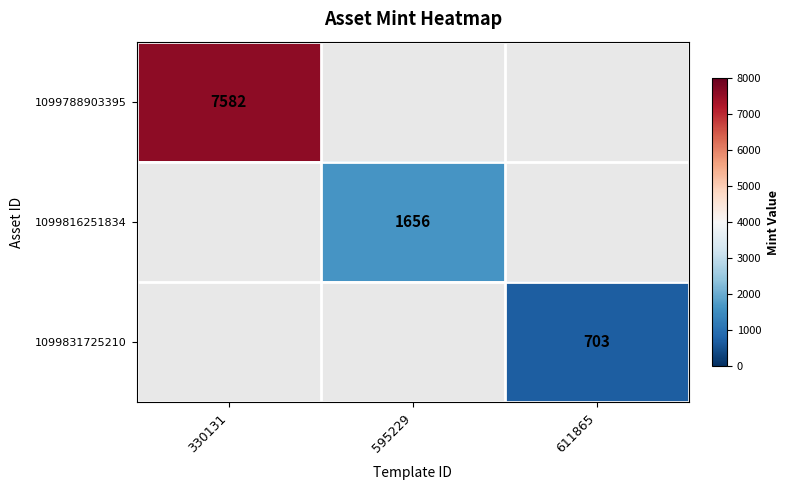

The value of 1099788903395 at 595229 is 1.0. True or false?

True